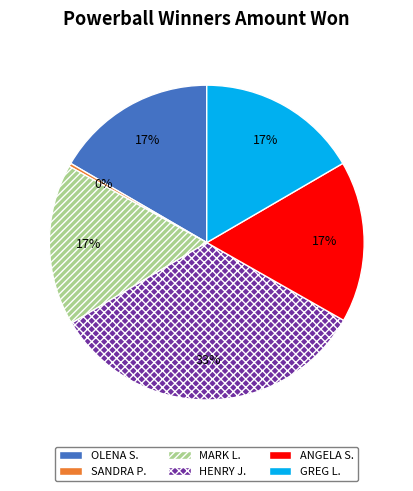

Which slice is the largest?

HENRY J.